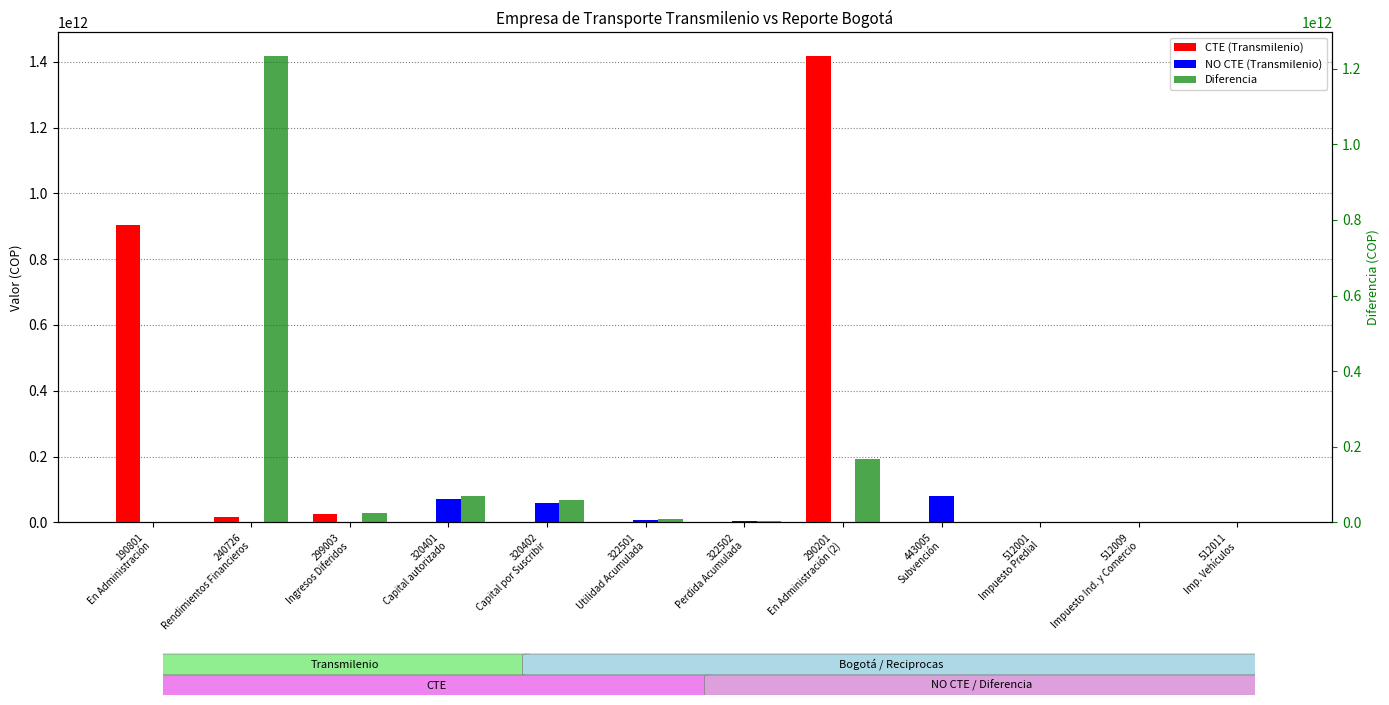

How many bars are there in total?

36